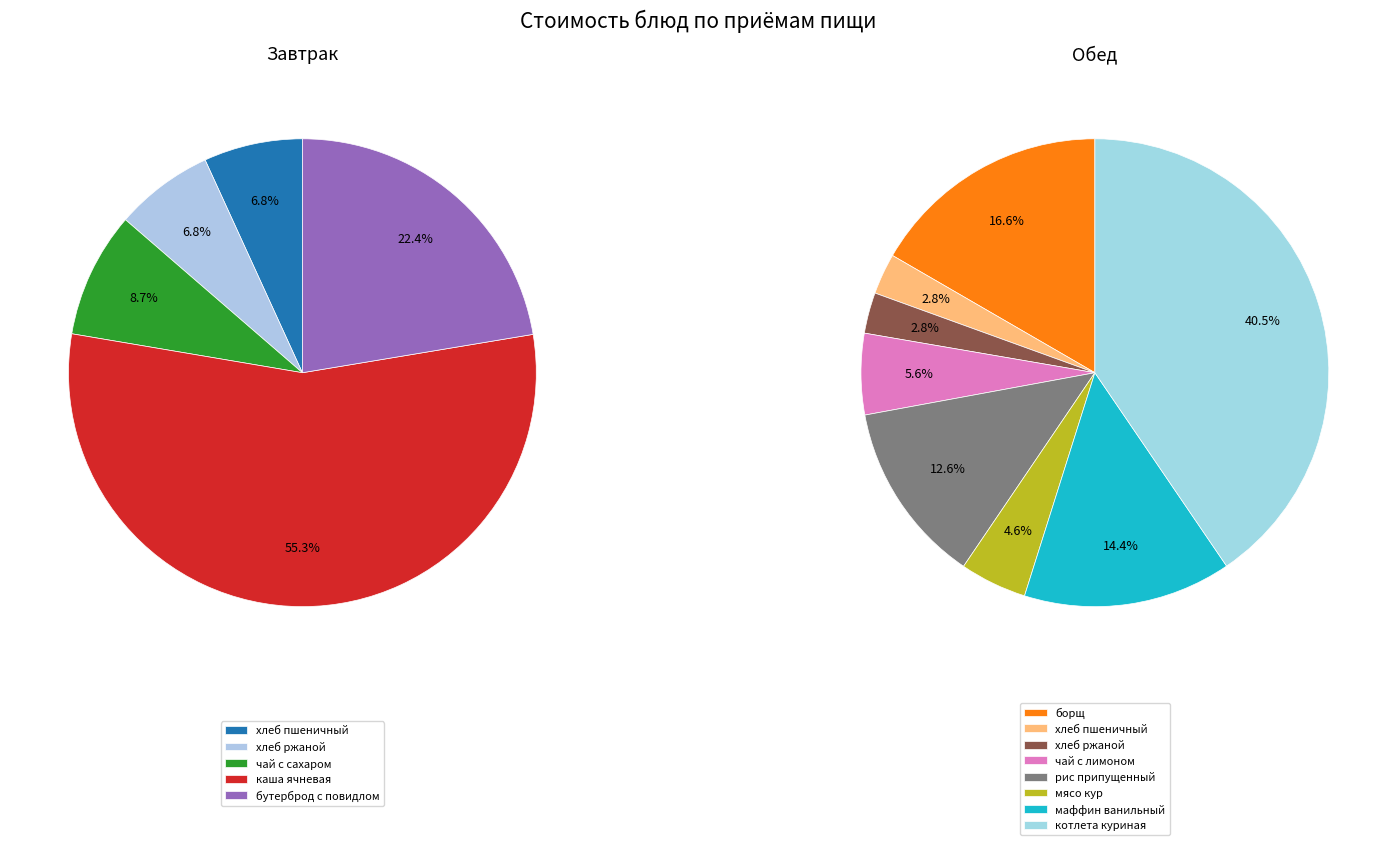

How many segments does this pie chart have?

13